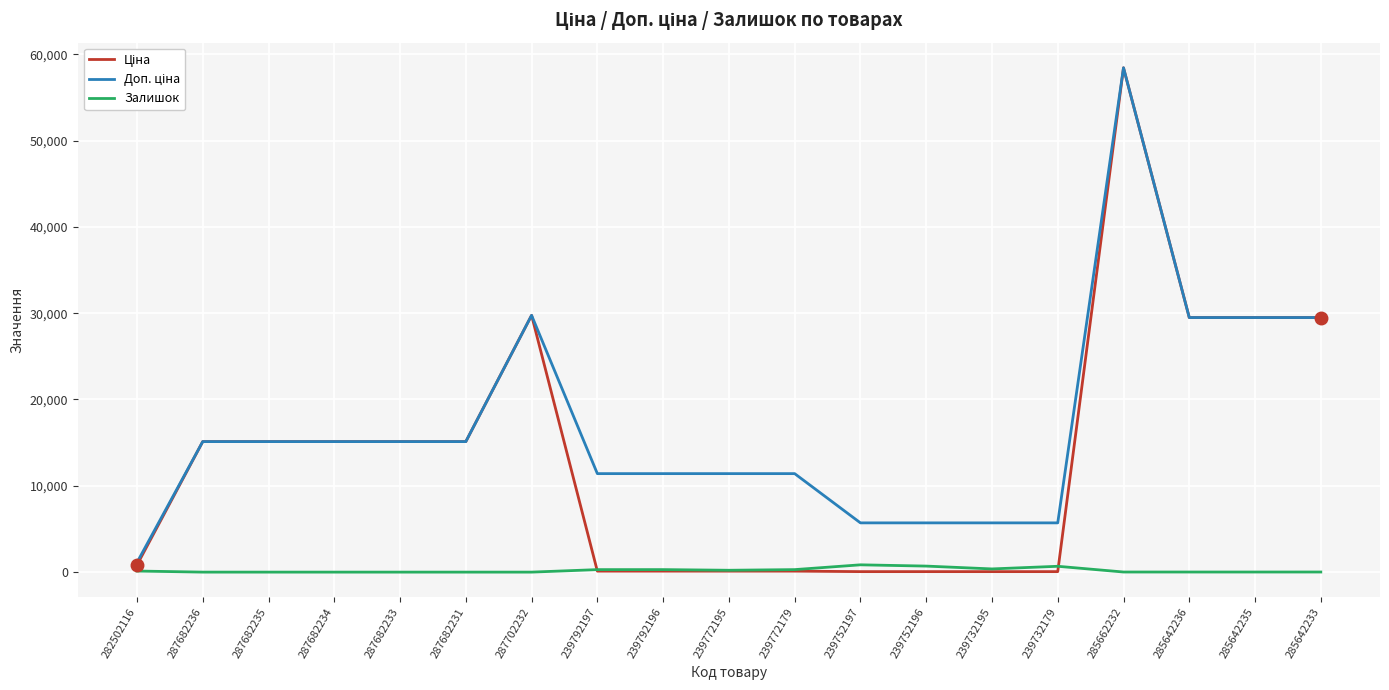

What is the total value across all series at 287702232?

59494.5